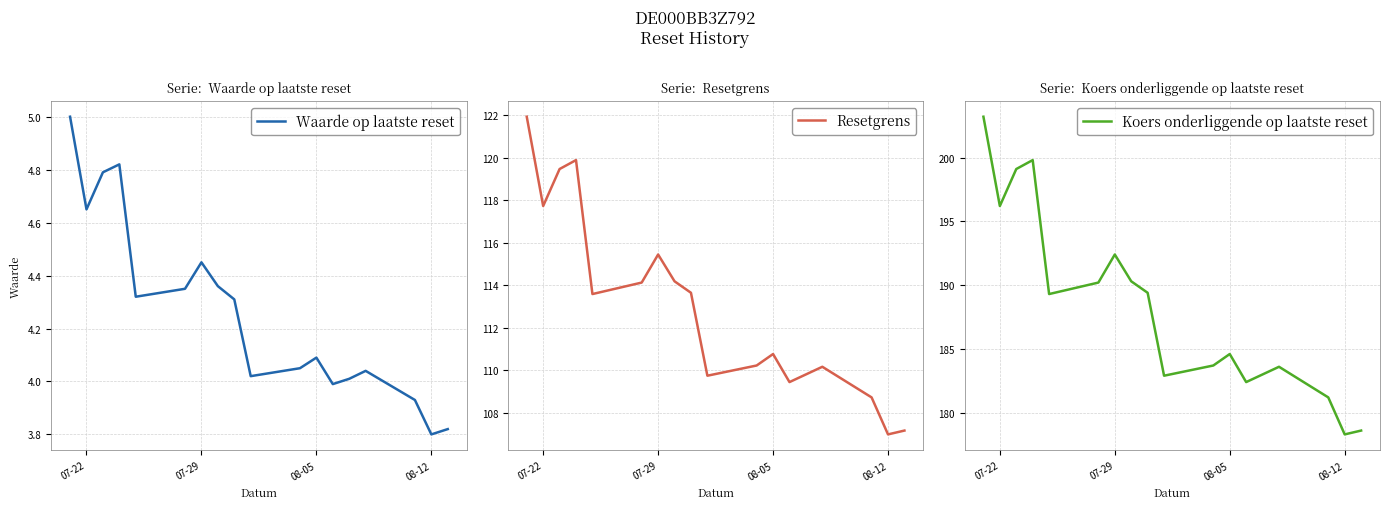

The Waarde op laatste reset series shows 2.2 at 13. True or false?

False